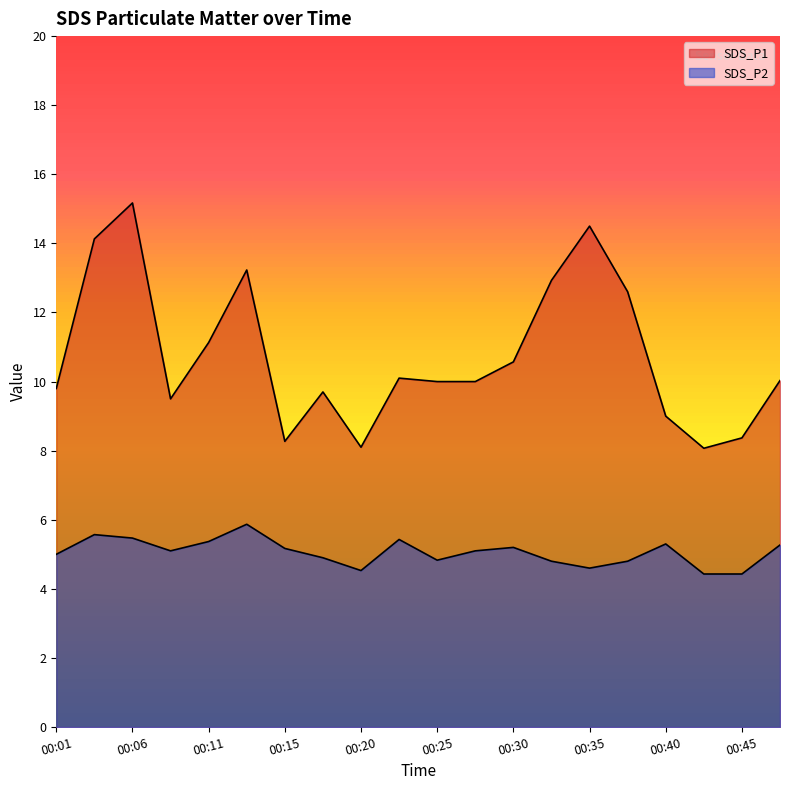

Which series changed the most between 00:20 and 00:32?

SDS_P1